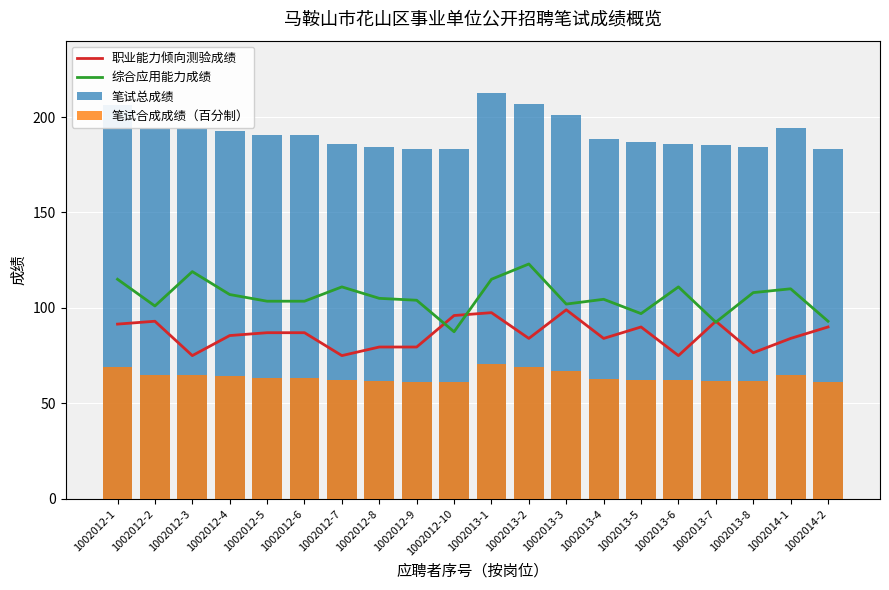

How many groups of bars are there?

20